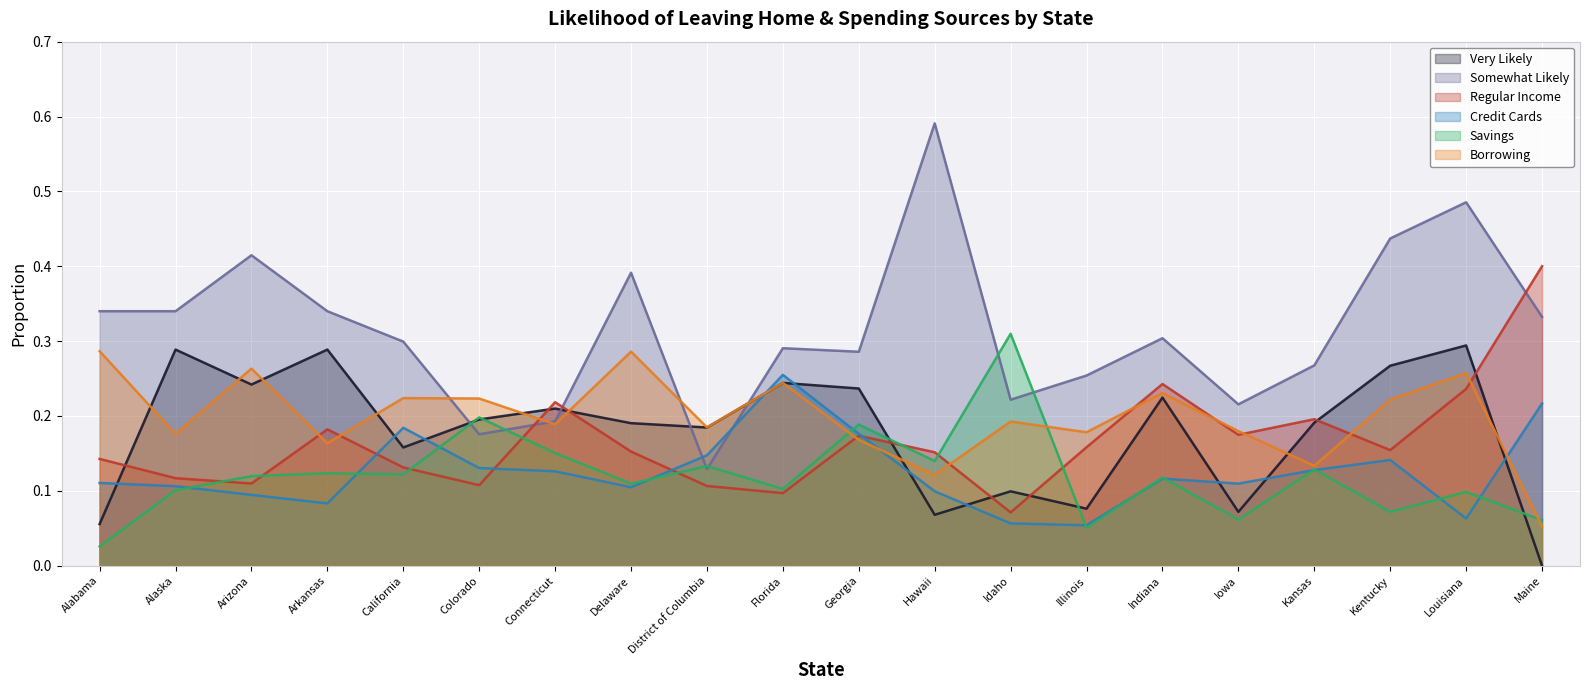

Which series has the largest range (max minus min)?

Somewhat Likely